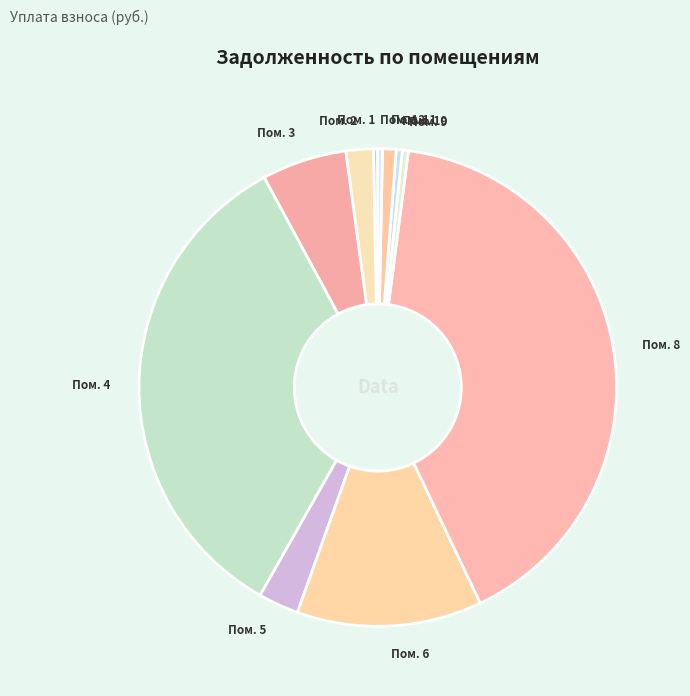

Do Пом. 4 and Пом. 6 together represent more than half of the pie?

No